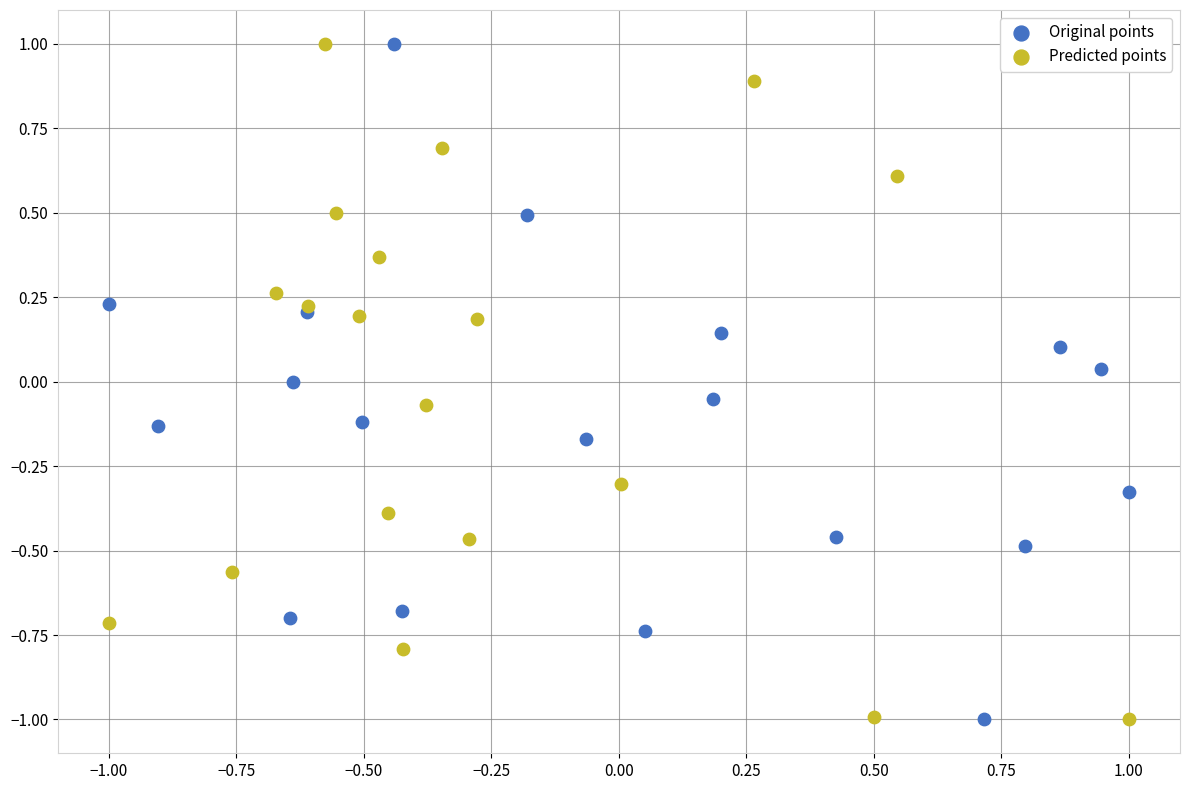

What are all the series names shown in the legend?

Original points, Predicted points